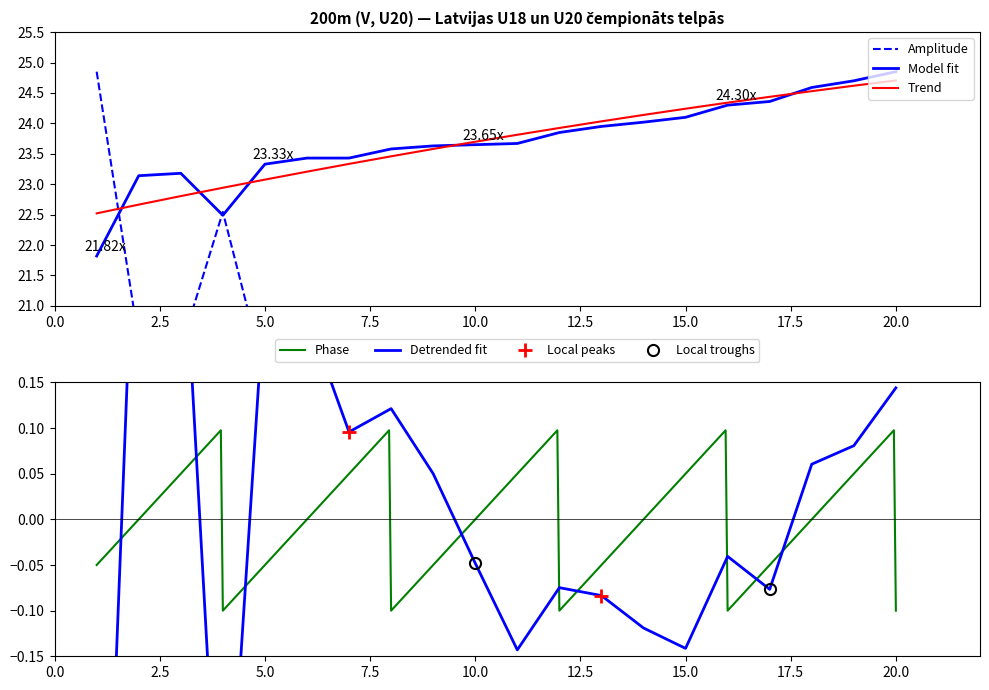

Reading left to right, what are all the values shown in this chart?

Priekšskrējieni (Result): 1=21.8	2=23.1	3=23.2	4=22.5	5=23.3	6=23.4	7=23.4	8=23.6	9=23.6	10=23.6	11=23.7	12=23.9	13=23.9	14=24.0	15=24.1	16=24.3	17=24.4	18=24.6	19=24.7	20=24.9
WA Score: 1=24.9	2=20.4	3=20.3	4=22.5	5=19.8	6=19.5	7=19.5	8=19.1	9=18.9	10=18.8	11=18.8	12=18.3	13=17.9	14=17.7	15=17.5	16=16.9	17=16.7	18=16.1	19=15.8	20=15.4